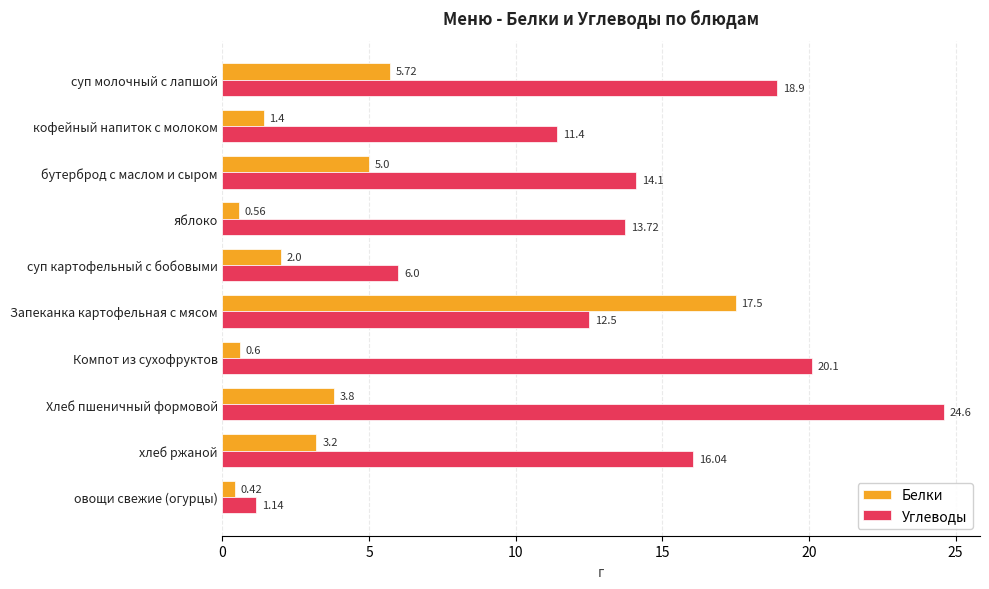

What is the total value across all series at Запеканка картофельная с мясом?

30.0